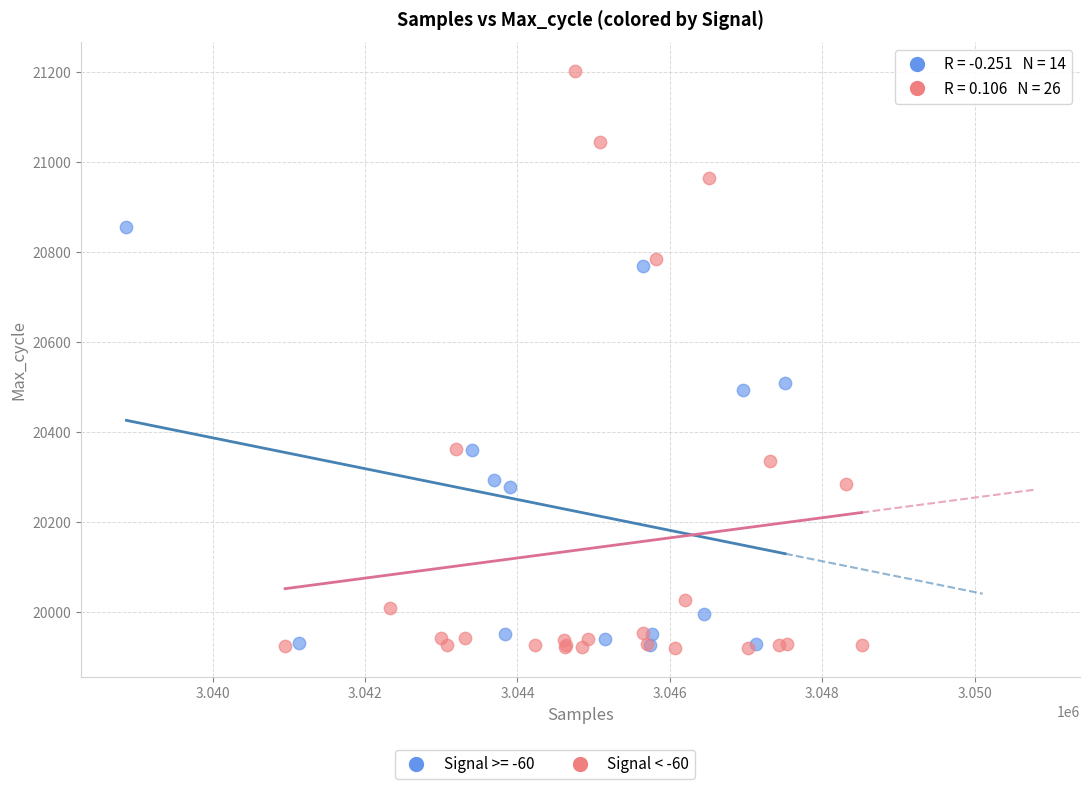

Which series has the widest spread of Y values?

Signal < -60